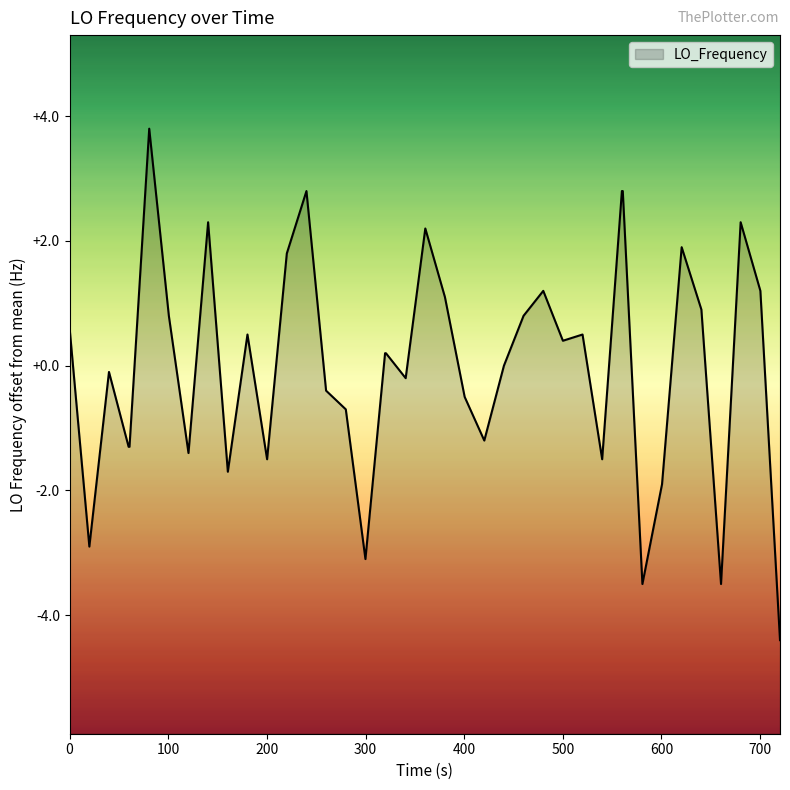

The value at 24 is -5.2. True or false?

False